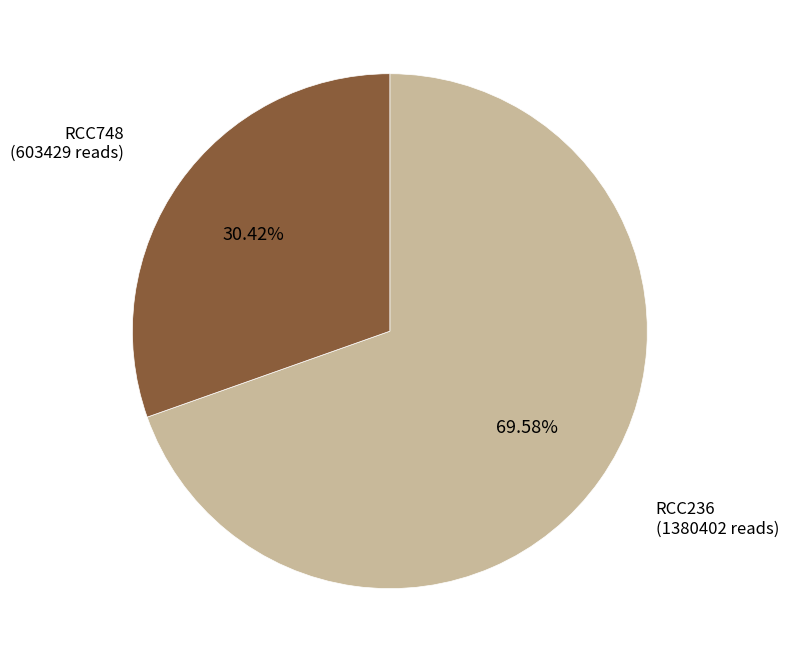

Is there any slice that represents more than half of the pie?

Yes